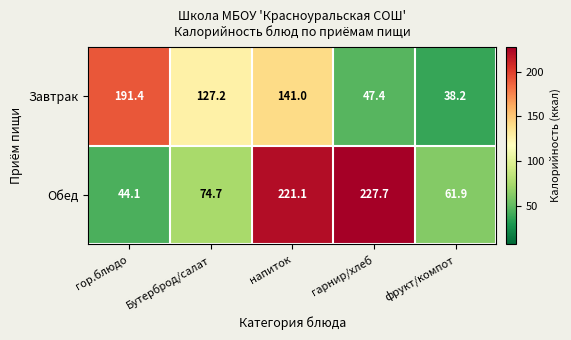

Which series has the largest total across all categories?

Обед